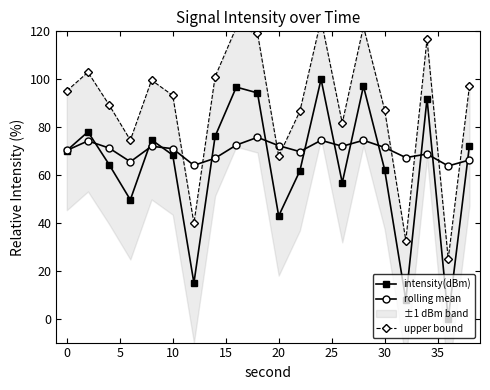

Which series has the widest spread of values?

intensity(dBm)